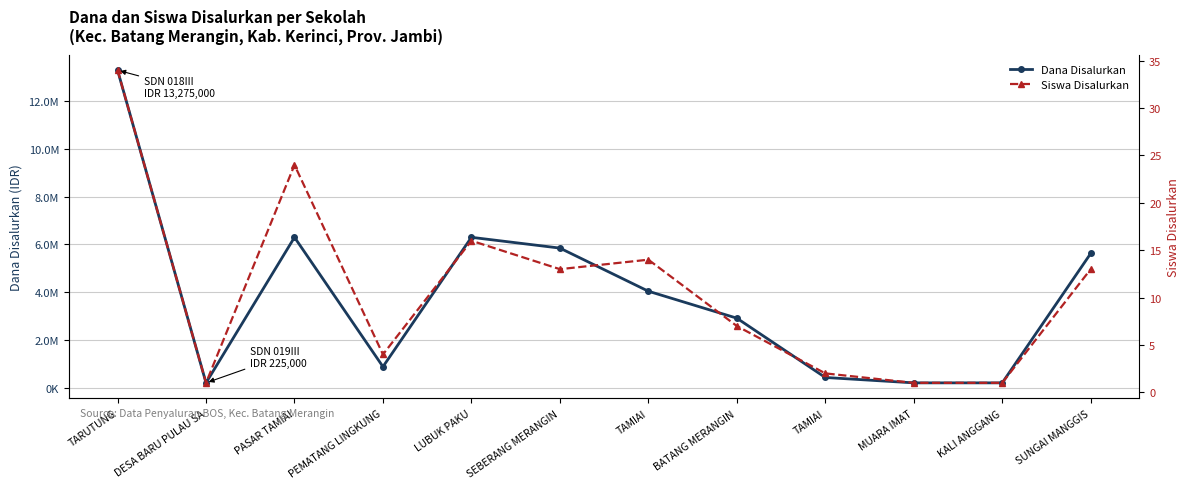

Is the value of Dana Disalurkan at PASAR TAMIAI greater than the value of Siswa Disalurkan at PEMATANG LINGKUNG?

Yes